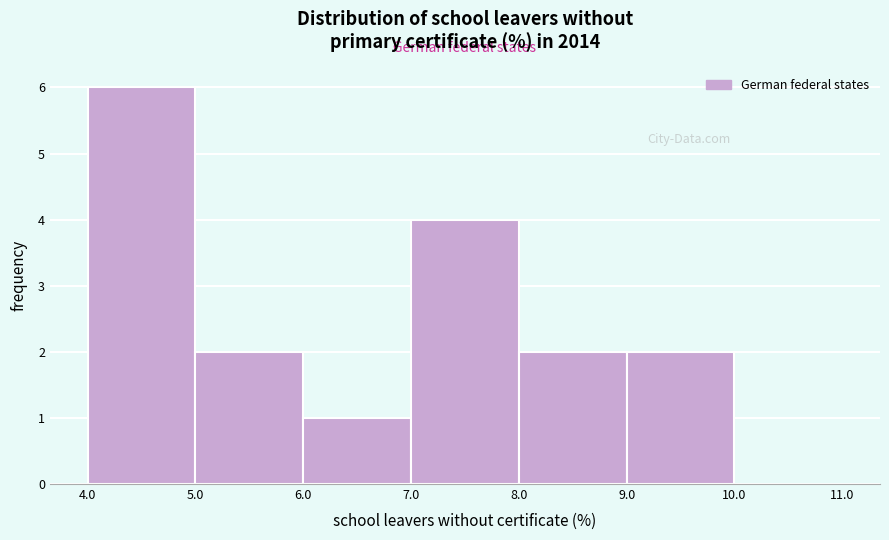

Reading left to right, transcribe this chart: for each bar, give the range it covers on the x-axis and its height. The values are not printed on the chart, so give them approximately, as read against the axis.

4.0 to 5.0: 6
5.0 to 6.0: 2
6.0 to 7.0: 1
7.0 to 8.0: 4
8.0 to 9.0: 2
9.0 to 10.0: 2
10.0 to 11.0: 0